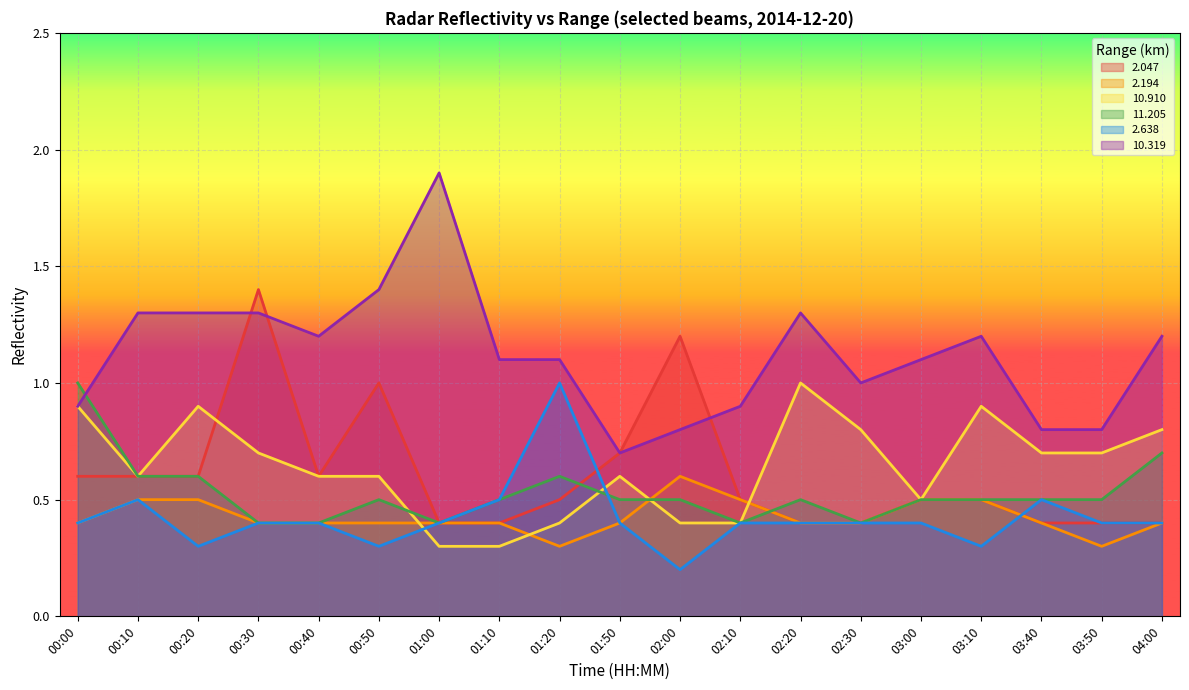

Rank the series at 03:50 from lowest to highest value.

2.194, 2.047, 2.638, 11.205, 10.910, 10.319